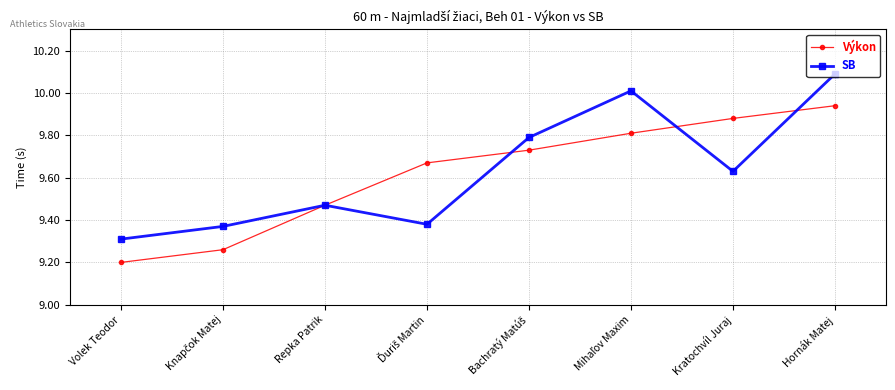

What is the label of the 6th point from the right?

Repka Patrik